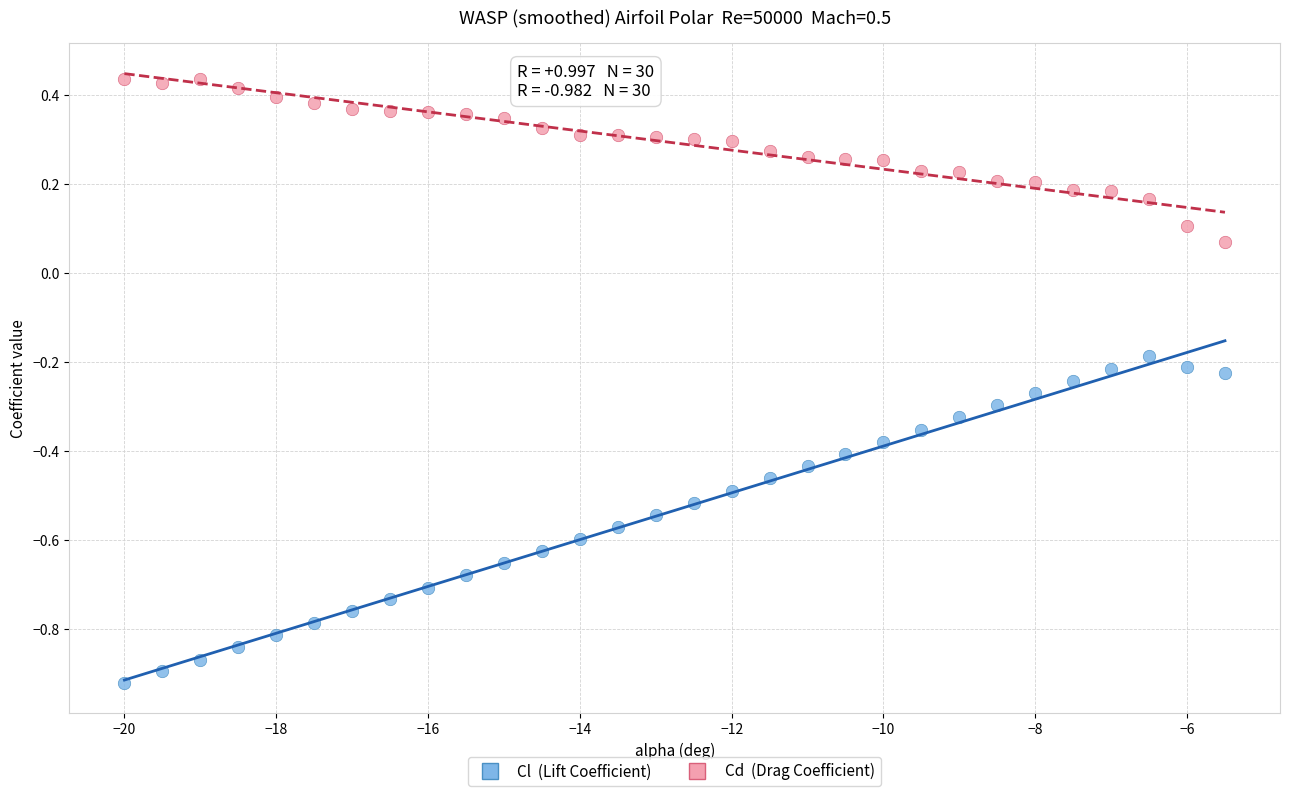

Across all data points, what is the range of X values (max minus min)?

14.5